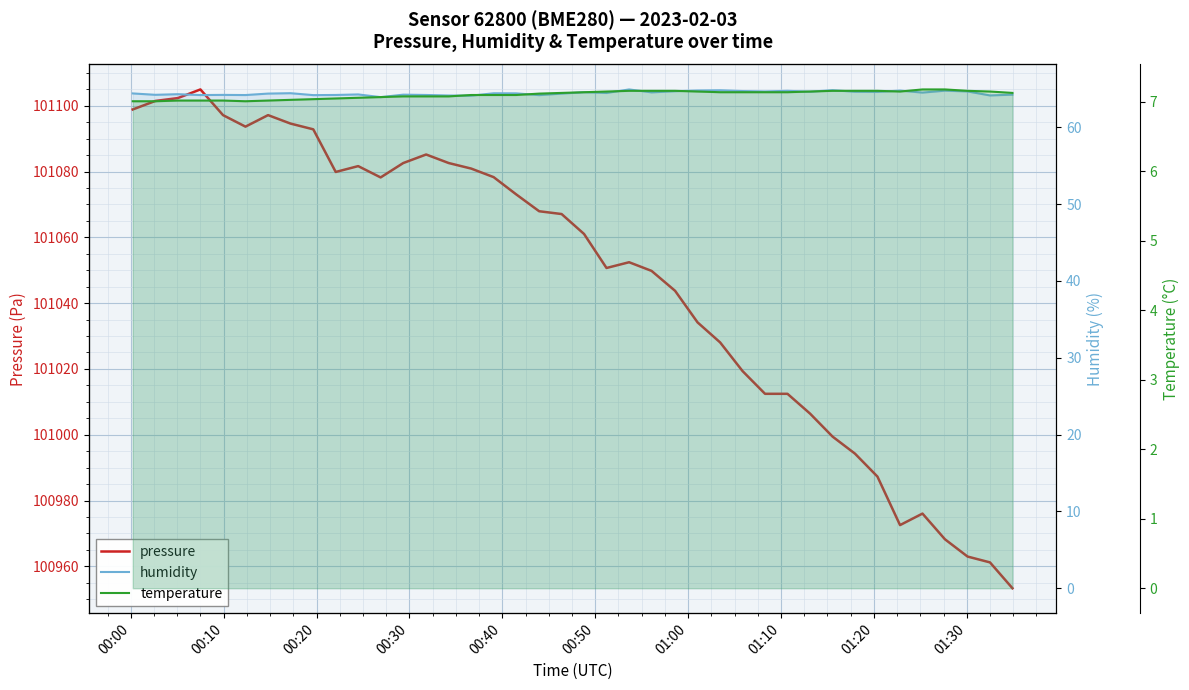

Reading right to left, transcribe all the data shown in this chart.

pressure: 100953.3	100961.2	100963.0	100968.2	100976.0	100972.5	100987.3	100994.2	100999.4	101006.4	101012.4	101012.4	101019.3	101028.1	101034.2	101043.8	101049.8	101052.4	101050.7	101061.0	101067.1	101067.9	101073.1	101078.3	101080.9	101082.6	101085.2	101082.6	101078.2	101081.7	101079.9	101092.8	101094.6	101097.2	101093.7	101097.2	101105.0	101102.3	101101.5	101098.9
humidity: 64.2	64.1	64.7	64.8	64.5	64.8	64.6	64.6	64.8	64.6	64.7	64.7	64.7	64.8	64.8	64.7	64.5	64.9	64.5	64.5	64.4	64.2	64.4	64.4	64.1	64.1	64.2	64.2	63.9	64.3	64.2	64.2	64.4	64.4	64.2	64.2	64.2	64.3	64.2	64.4
temperature: 7.1	7.2	7.2	7.2	7.2	7.2	7.2	7.2	7.2	7.2	7.1	7.1	7.1	7.1	7.2	7.2	7.2	7.2	7.2	7.1	7.1	7.1	7.1	7.1	7.1	7.1	7.1	7.1	7.1	7.1	7.0	7.0	7.0	7.0	7.0	7.0	7.0	7.0	7.0	7.0